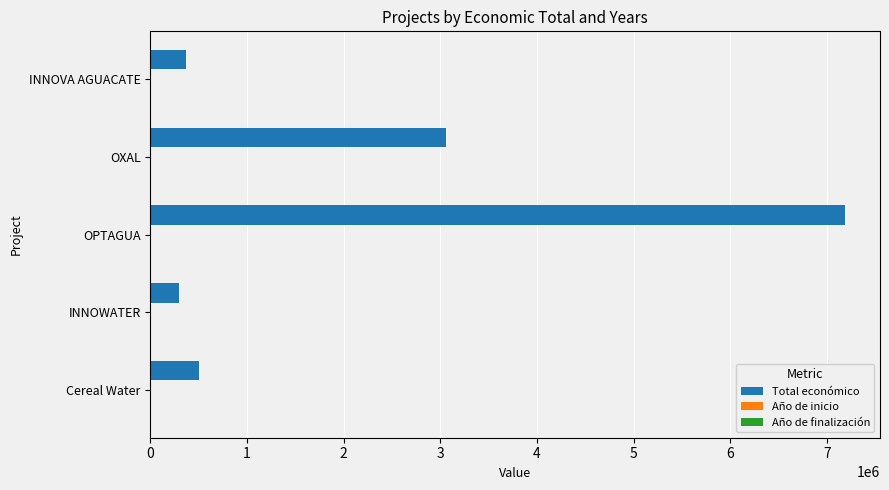

At which label is Total económico closest to 3744578?

OXAL